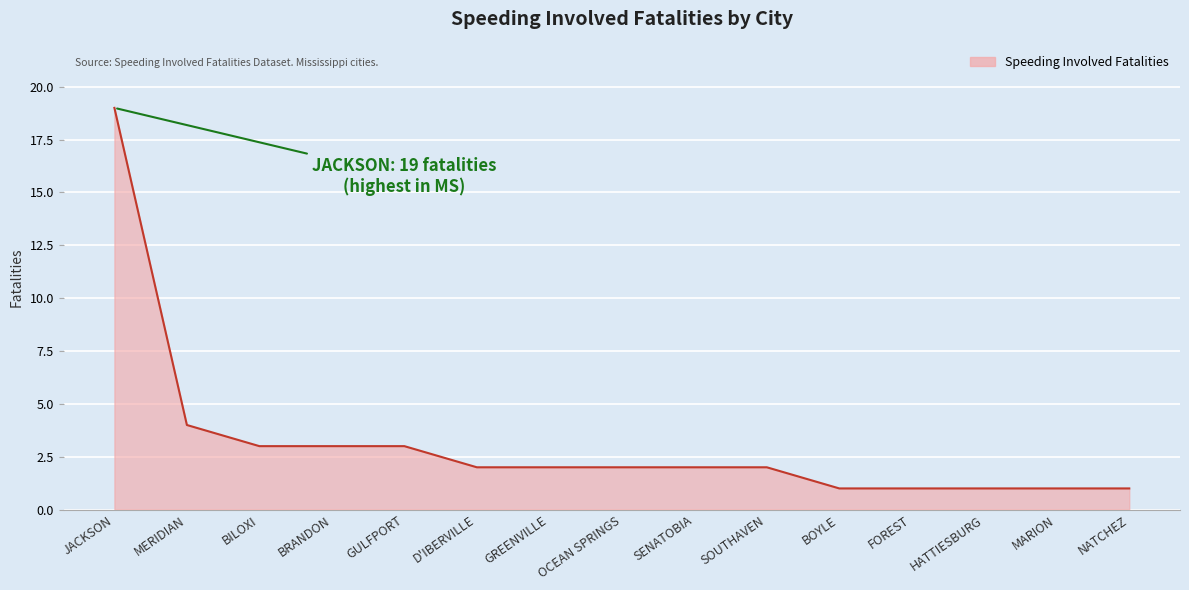

Between D'IBERVILLE and MARION, which is larger?

D'IBERVILLE